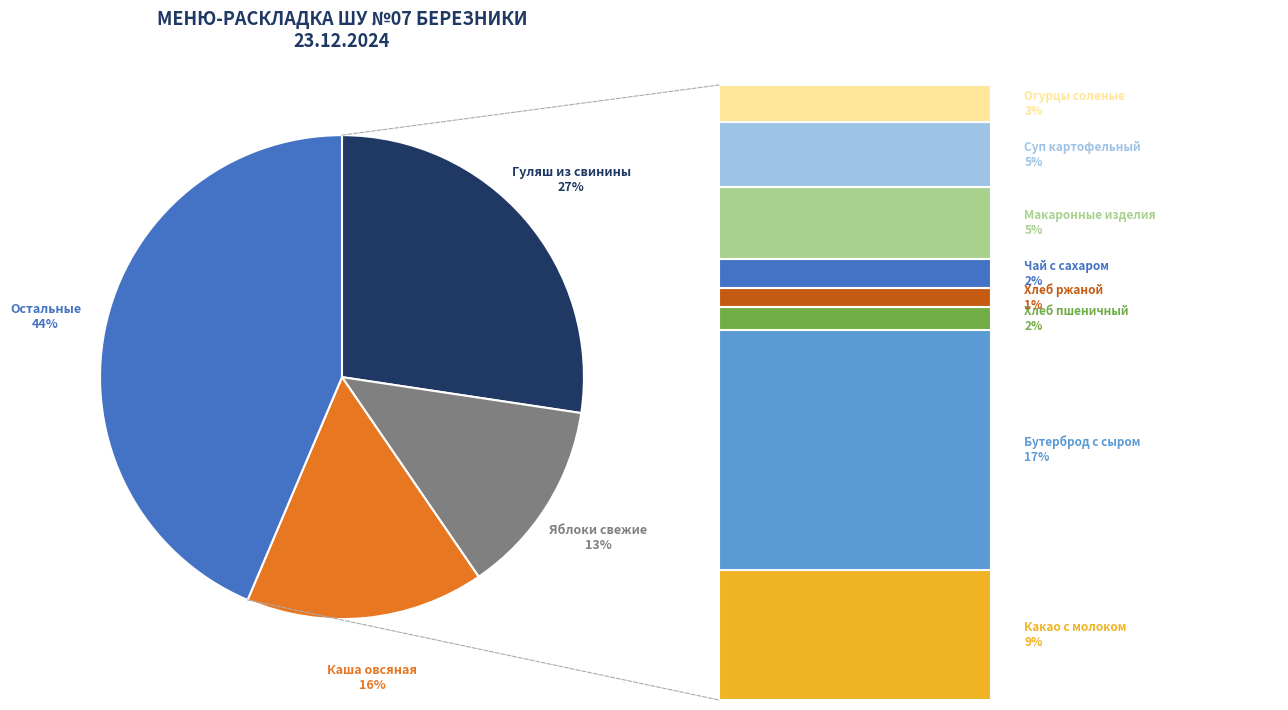

The Хлеб ржаной slice represents 16% of the pie. True or false?

False